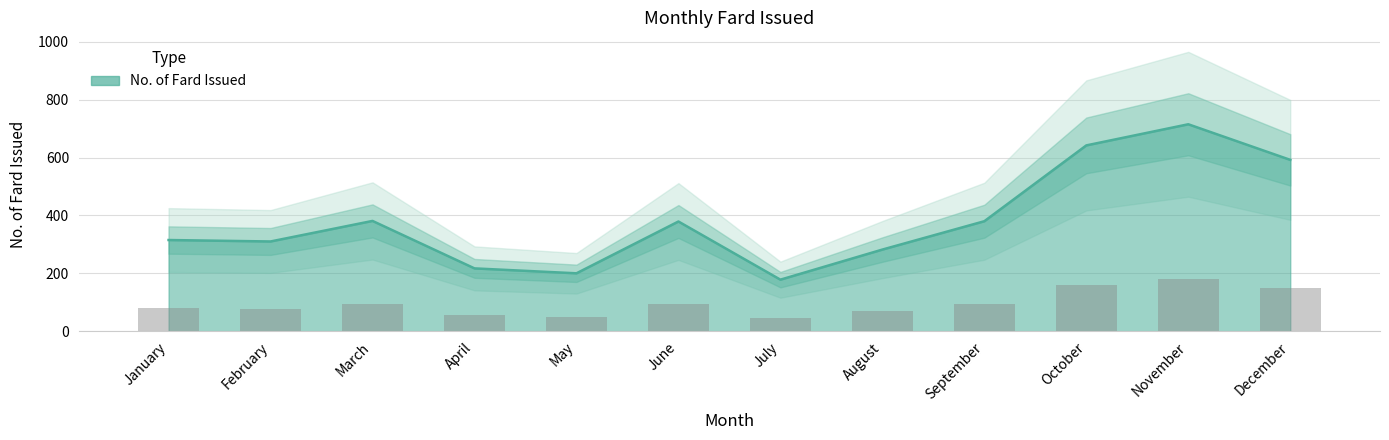

What is the difference between the maximum and minimum values?

537